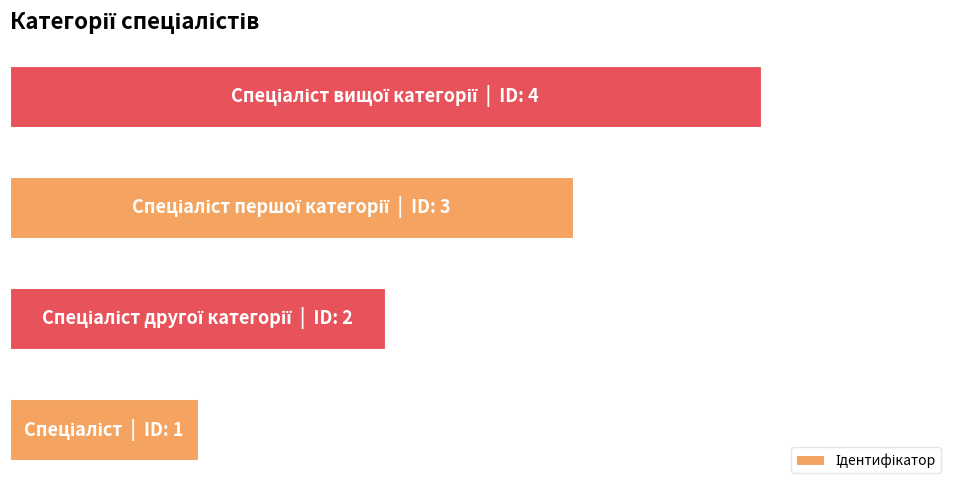

Does the chart contain any negative values?

No